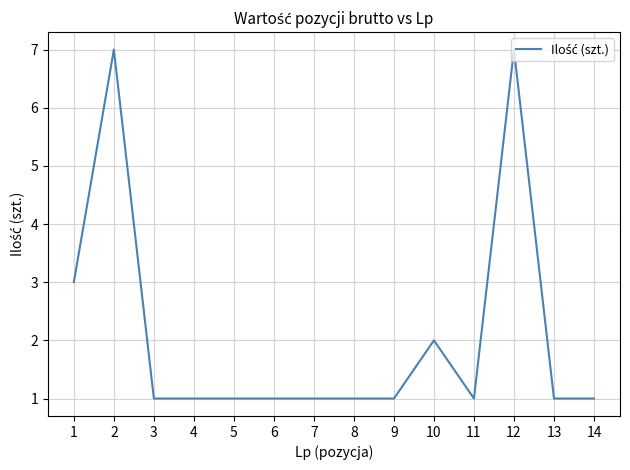

Between 12 and 4, which is larger?

12